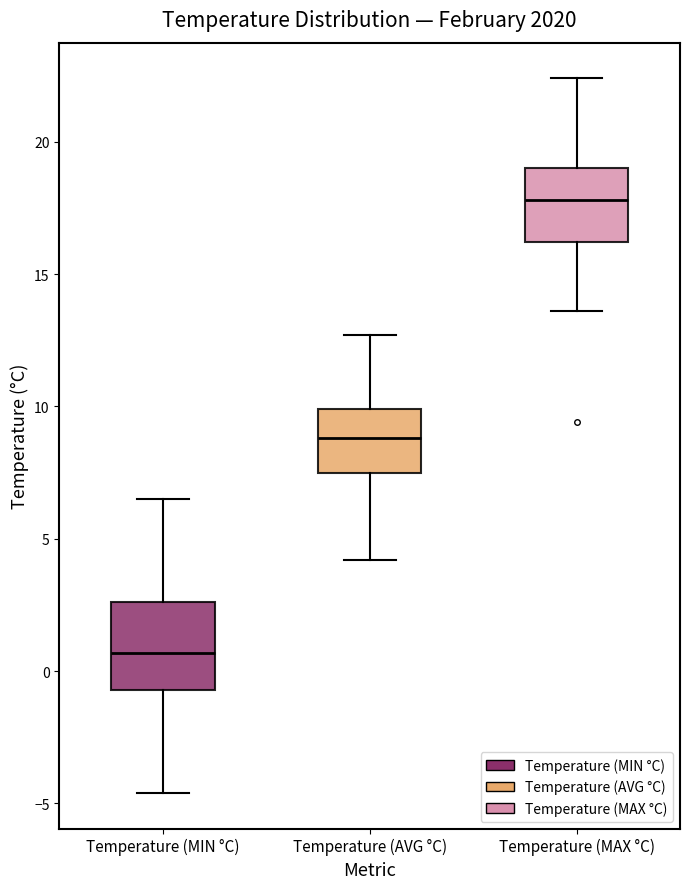

Where does the median line of the box for Temperature (MAX °C) sit on the y-axis? The values are not printed on the chart, so give them approximately, as read against the axis.

18.0